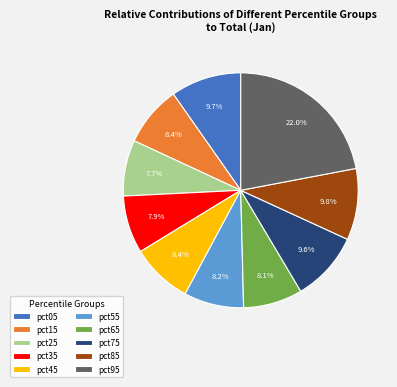

To the nearest percent, what percentage of the pie is pct45?

8%